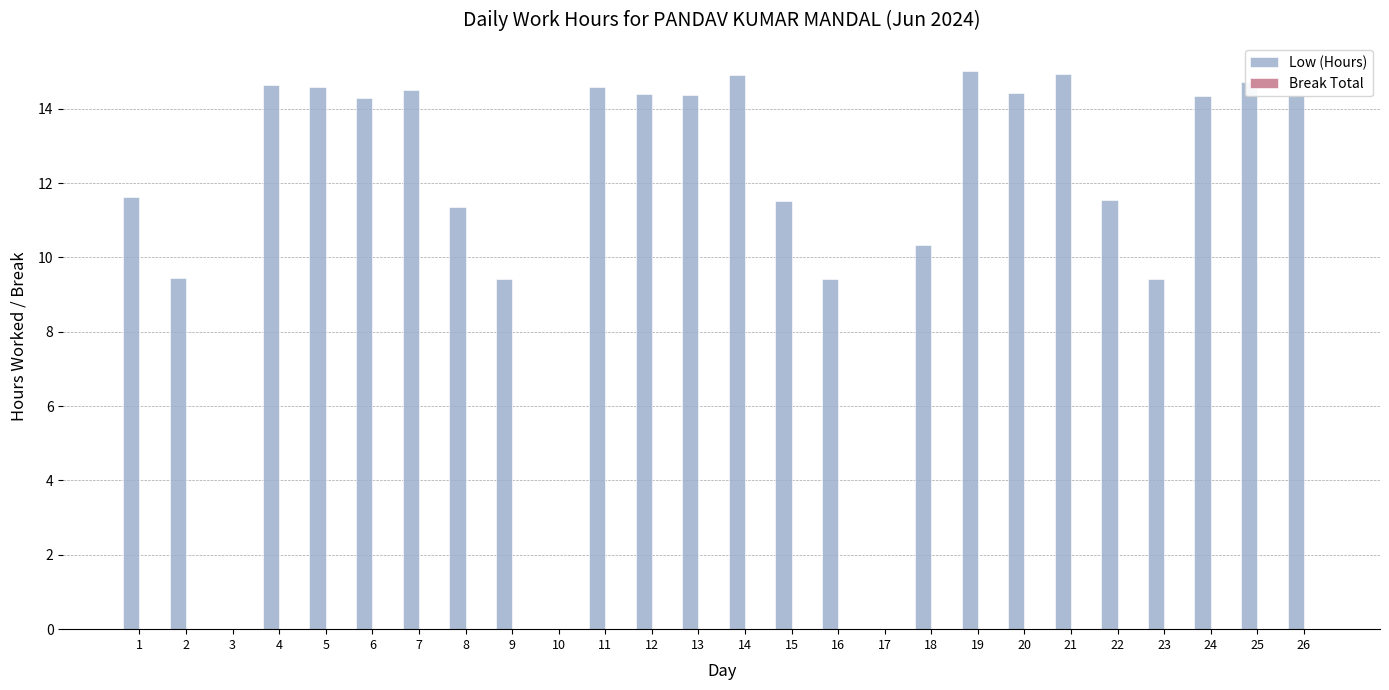

Are the bars horizontal?

No